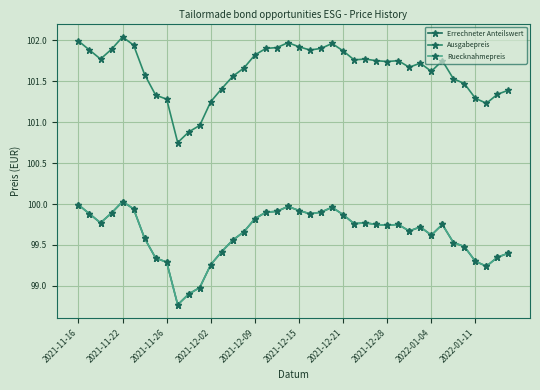

List the series in order of their peak value, highest first.

Ausgabepreis, Errechneter Anteilswert, Ruecknahmepreis